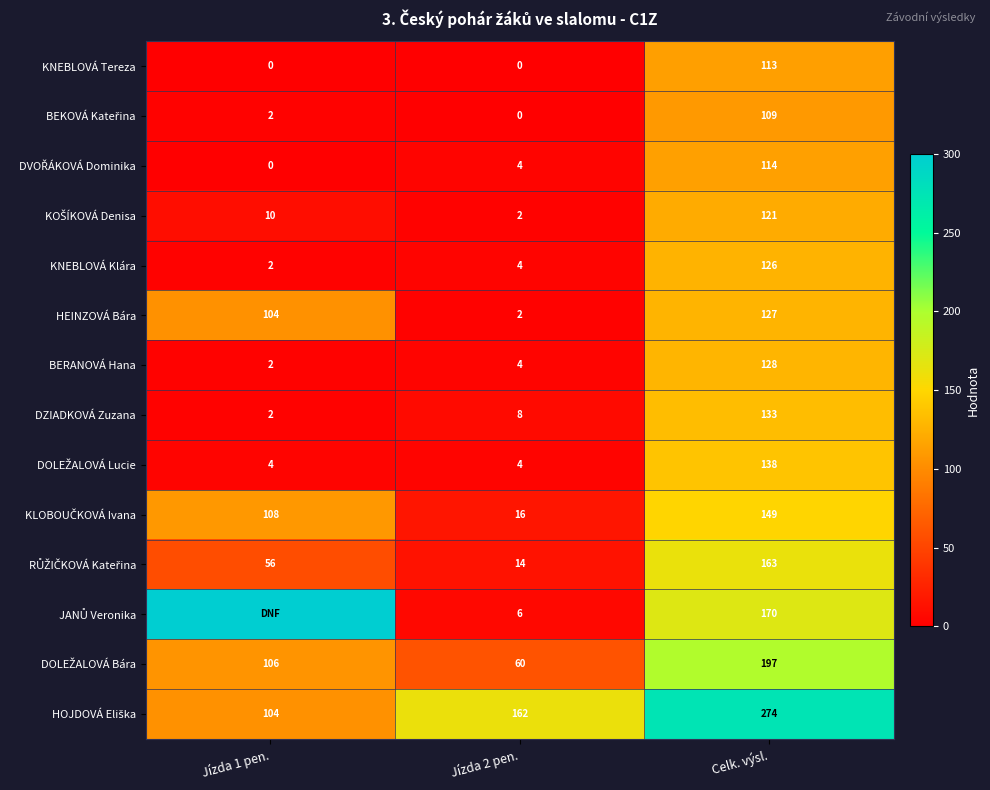

What is the sum of all KNEBLOVÁ Tereza values?

113